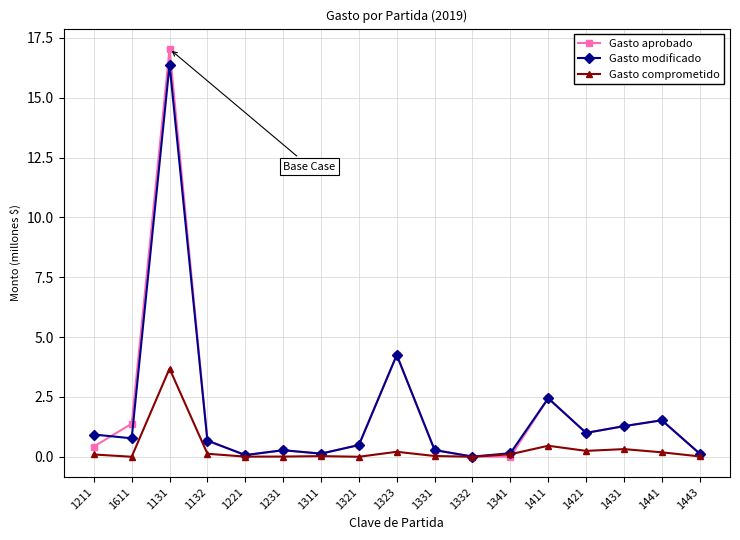

What is the sum of all Gasto comprometido values?

5.5